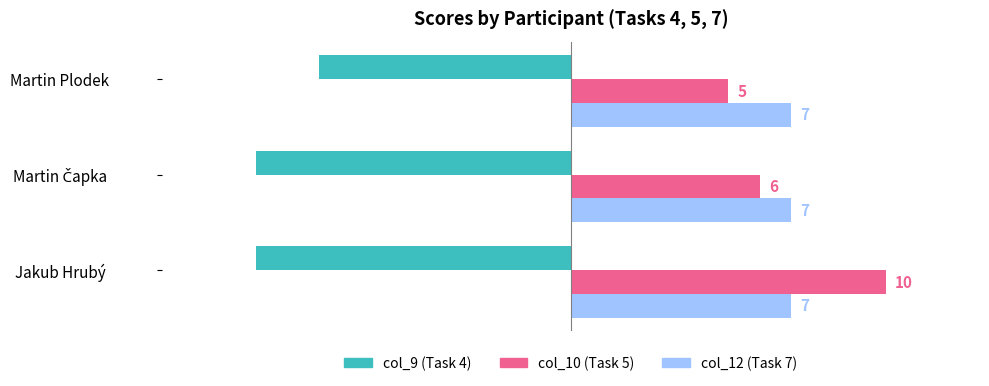

What is the difference between the highest and lowest values at Jakub Hrubý?

20